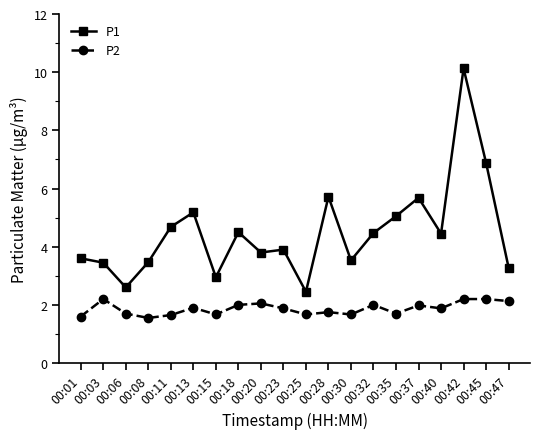

What is the sum of all P1 values?

89.8